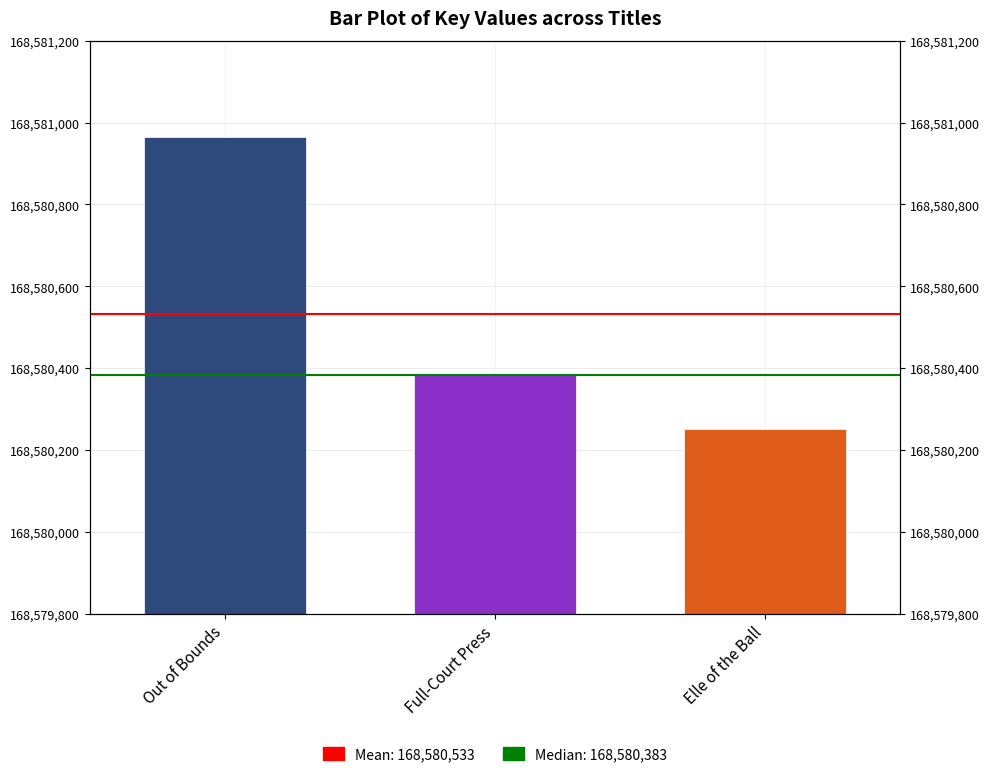

Read the value at Out of Bounds, to the nearest 100.

168581000